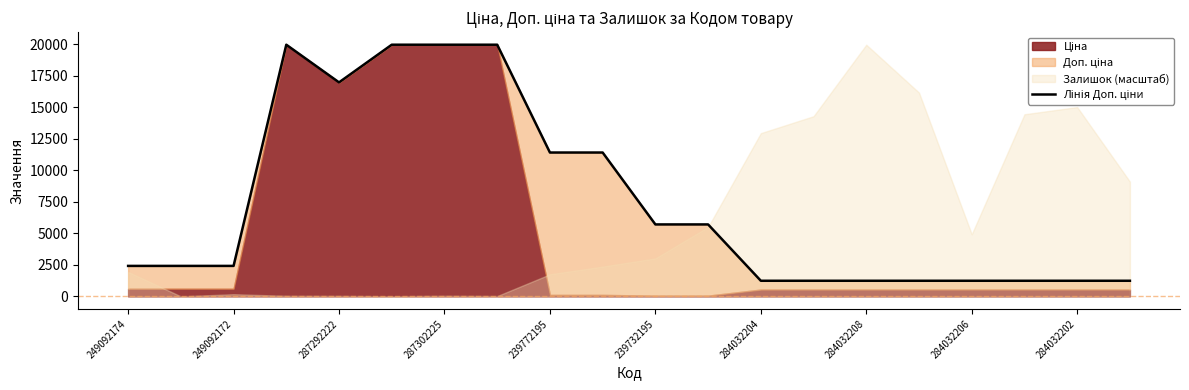

What is the maximum value shown in the chart?

19964.2